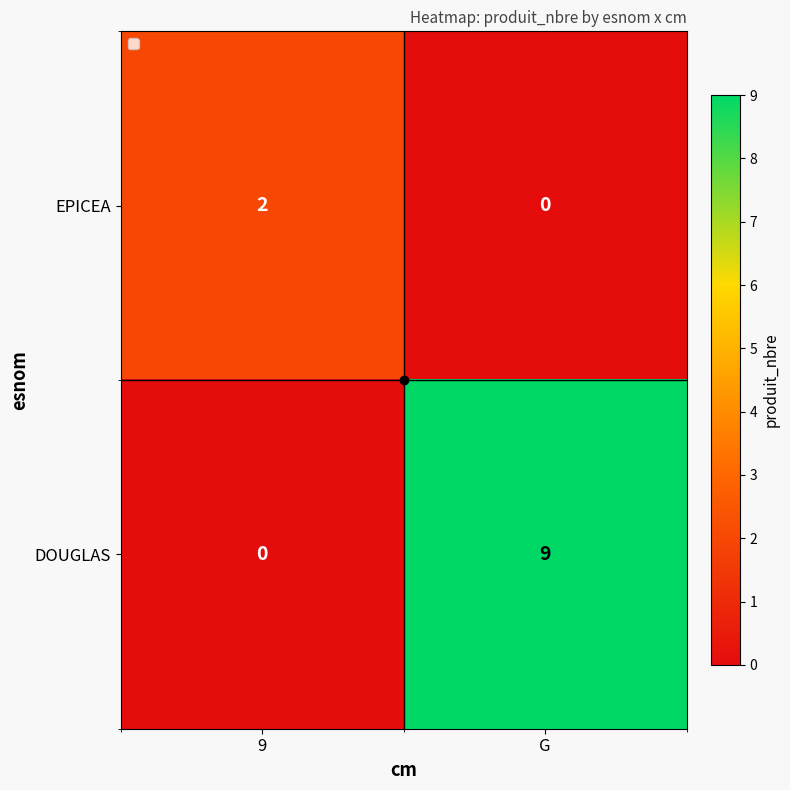

Which series has the largest total across all categories?

DOUGLAS